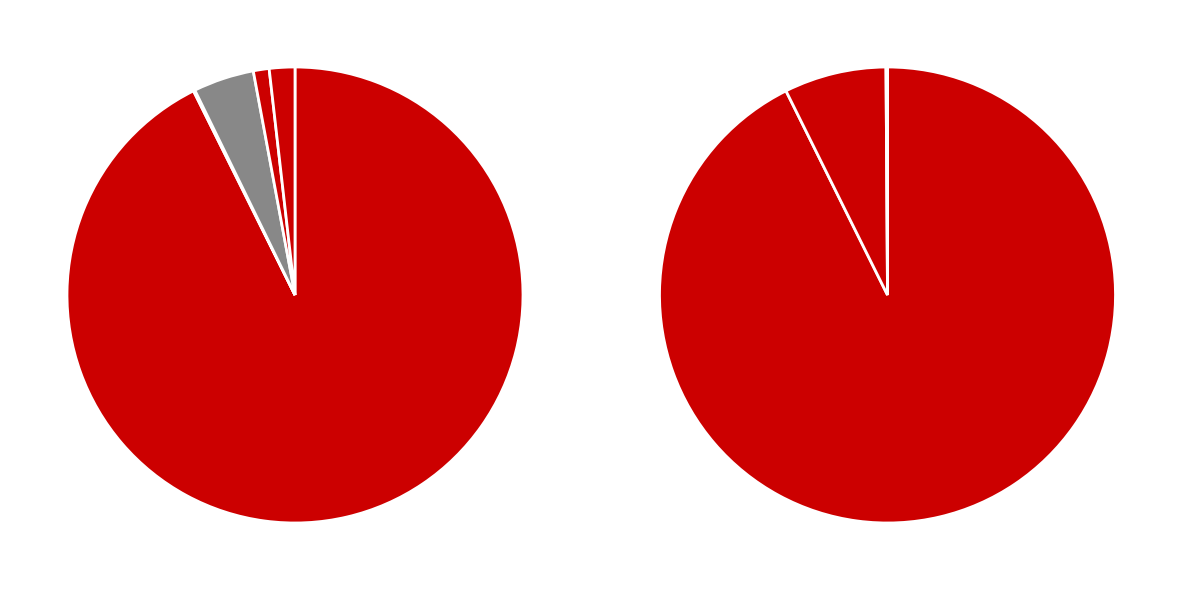

To the nearest percent, what is the combined percentage of 教育支出 and 一般公共服务支出?

93%